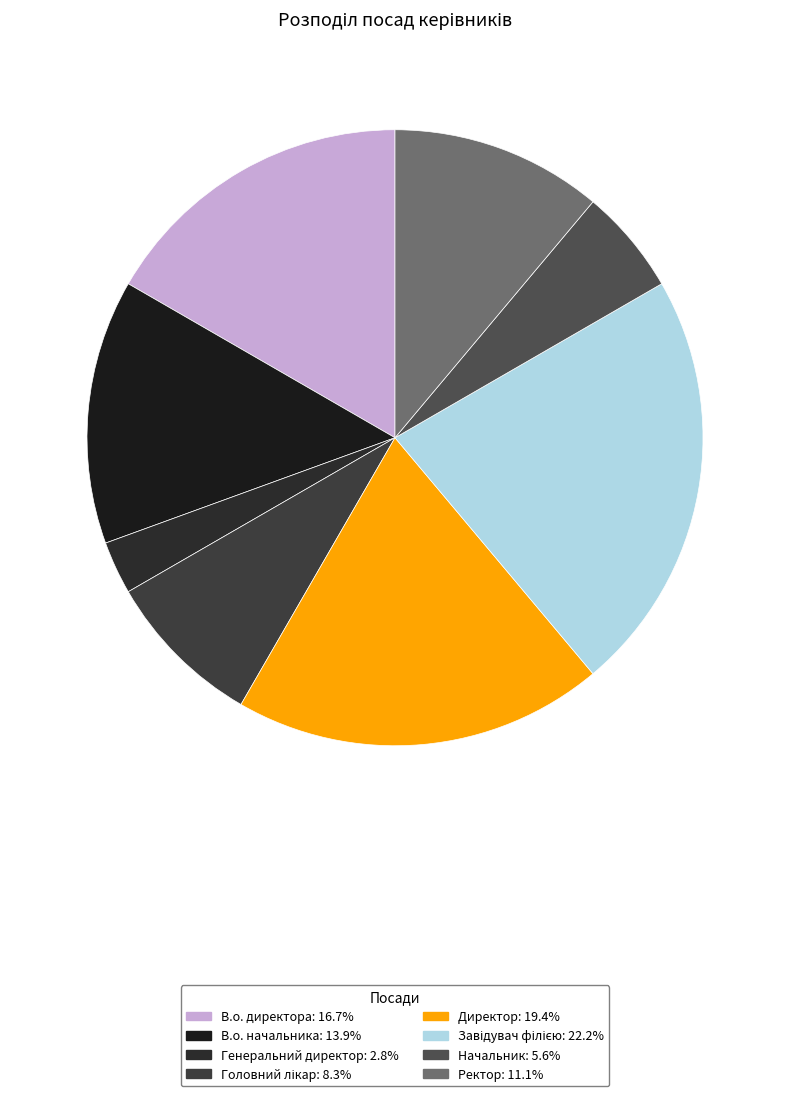

The В.о. начальника slice represents 14% of the pie. True or false?

True